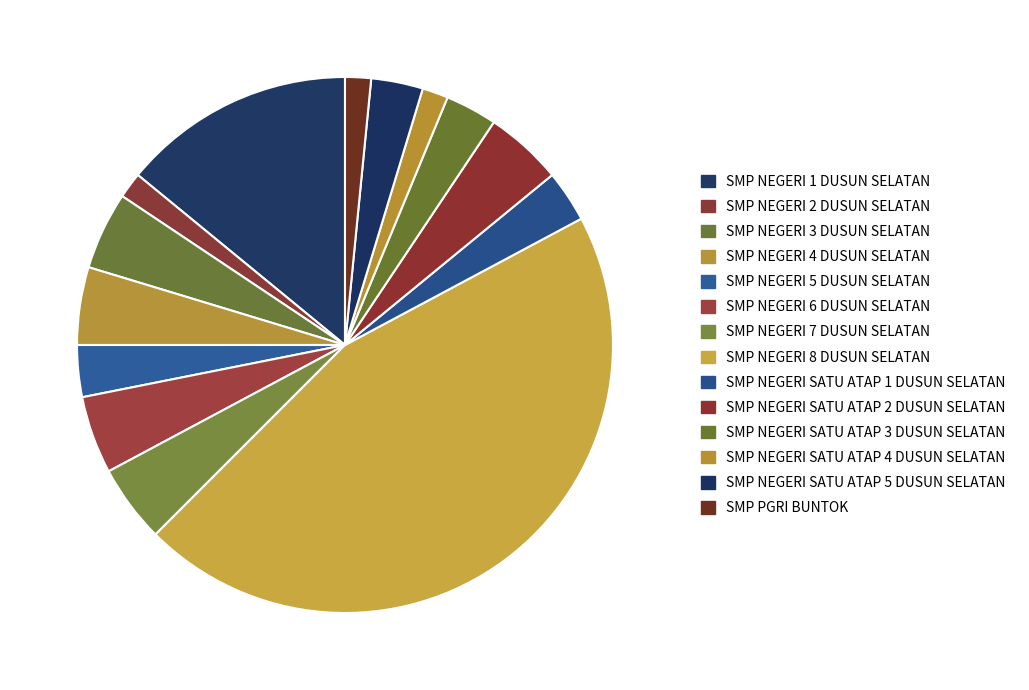

How many segments does this pie chart have?

14